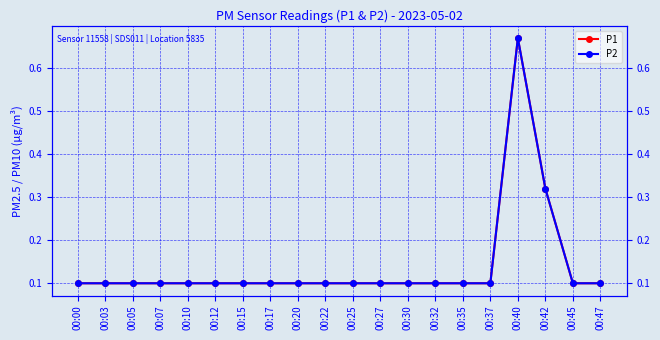

What is the sum of the P2 values at 00:32 and 00:10?

0.2